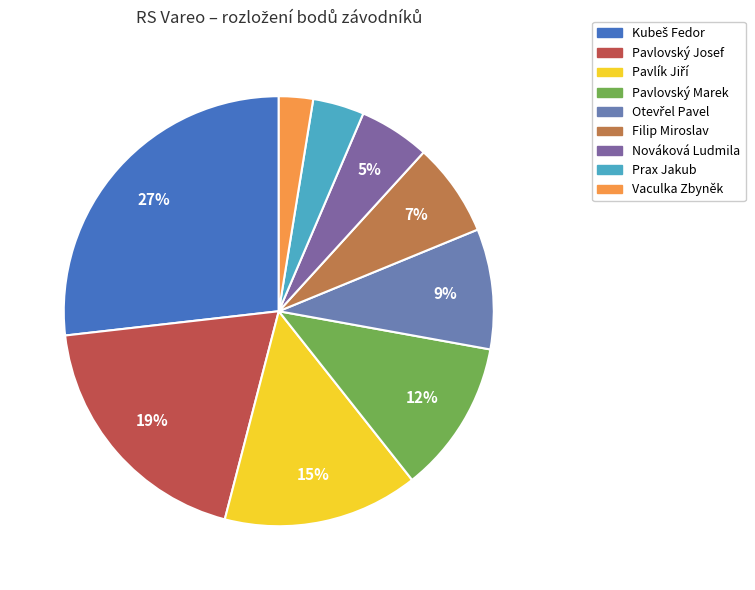

To the nearest percent, what is the average slice percentage?

11%